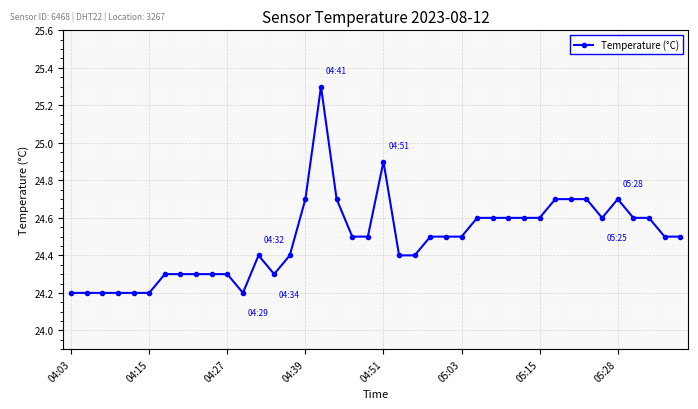

True or false: there are more than 0 points higher than both neighbors.

True